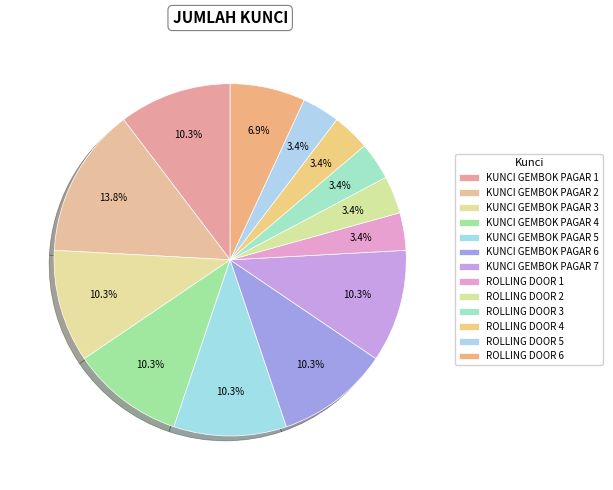

Which has a higher value, ROLLING DOOR 3 or ROLLING DOOR 5?

ROLLING DOOR 3